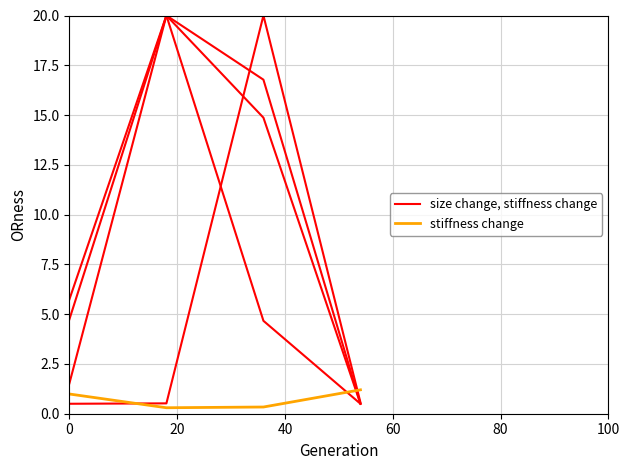

True or false: stiffness change has more than 1 points higher than both neighbors.

False